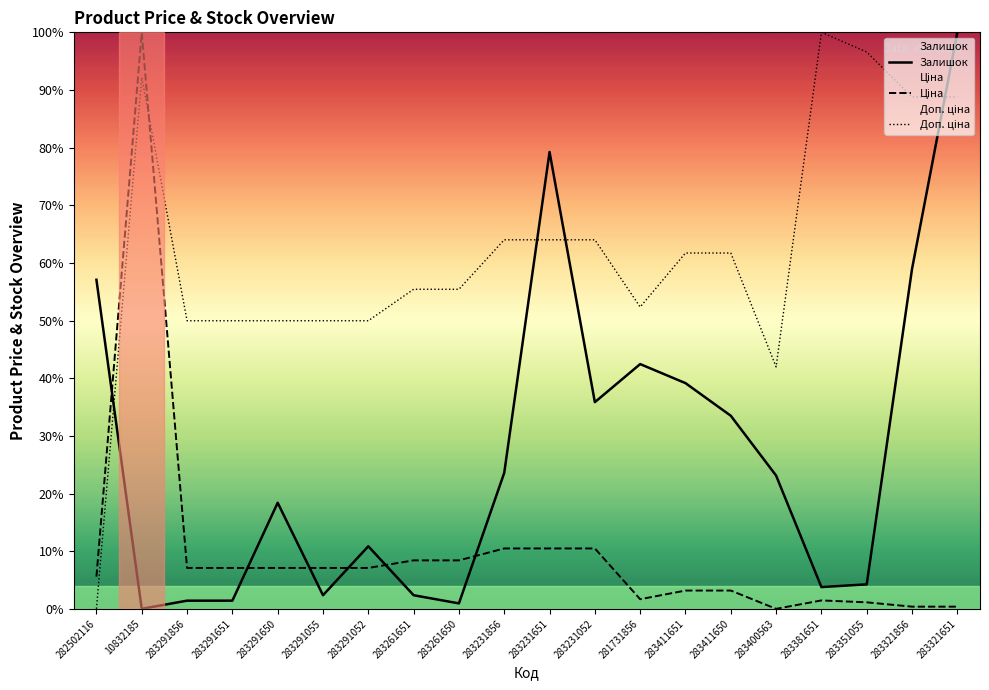

Which series has the largest total across all categories?

Доп. ціна